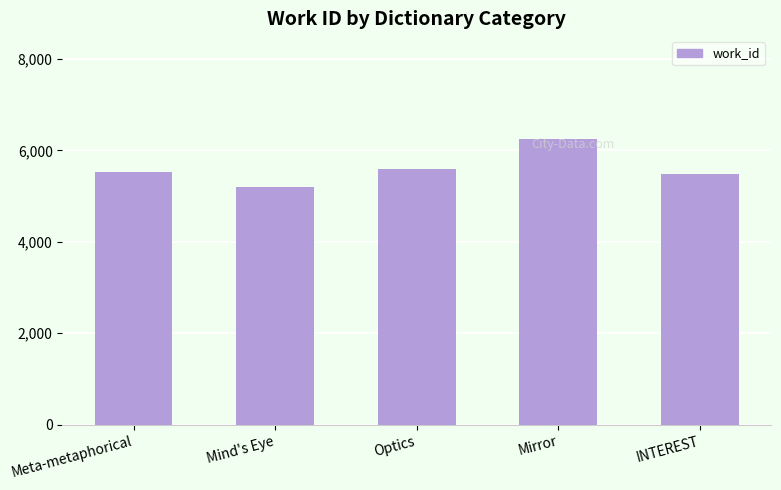

Reading right to left, list all the values displayed in this chart.

5476	6258	5603	5206	5529